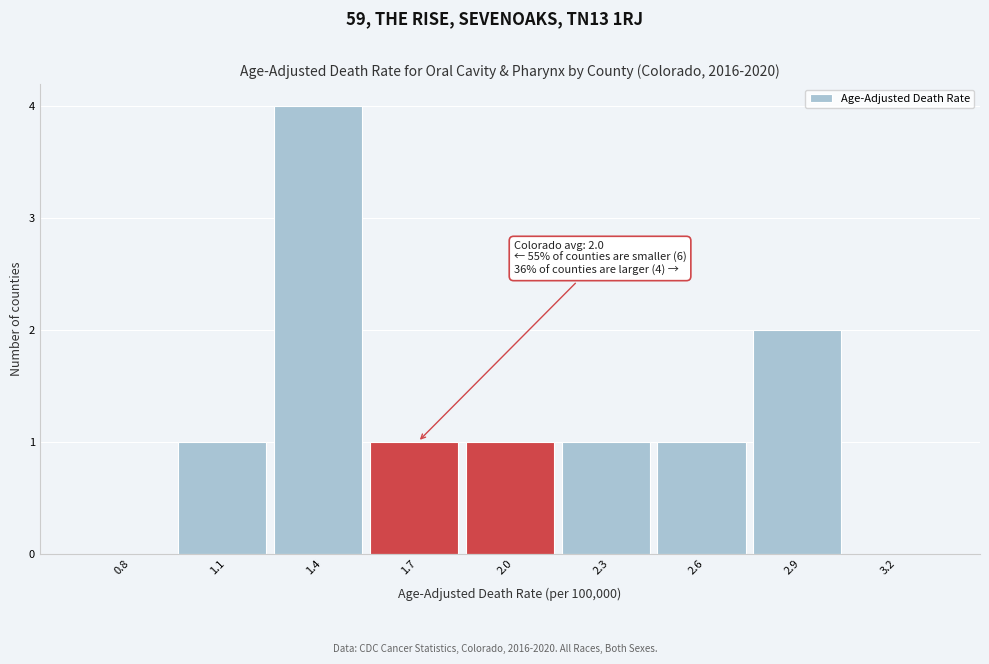

Reading left to right, what are all the values shown in this chart?

0.8=0	1.1=1	1.4=4	1.7=1	2.0=1	2.3=1	2.6=1	2.9=2	3.2=0